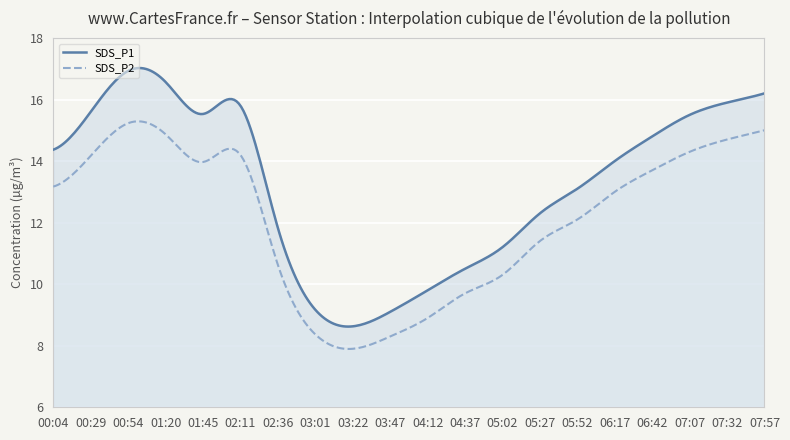

The SDS_P1 series shows 11.2 at 05:02. True or false?

True